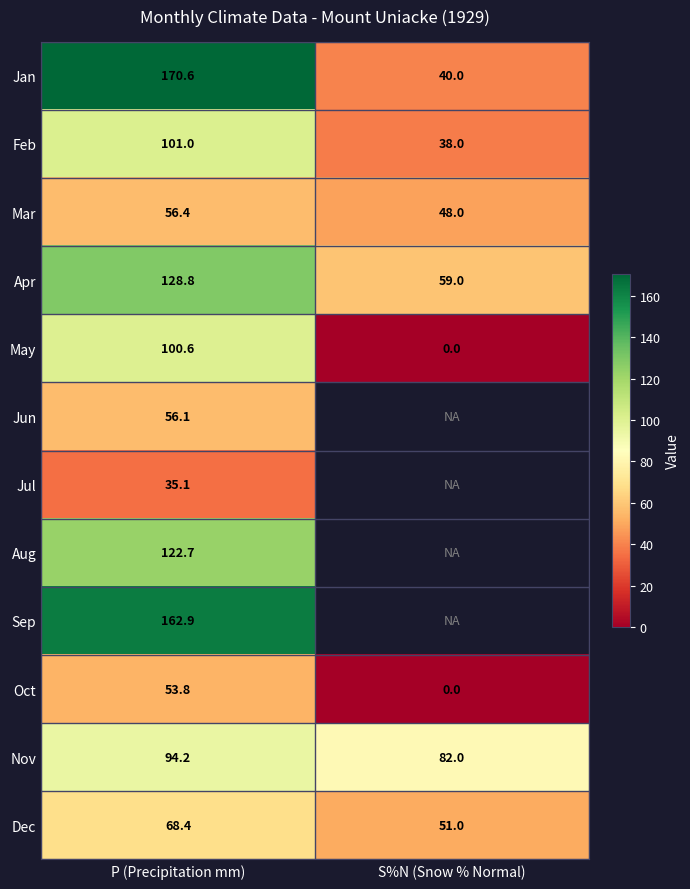

Which category has the lowest value in the Apr series?

S%N (Snow % Normal)